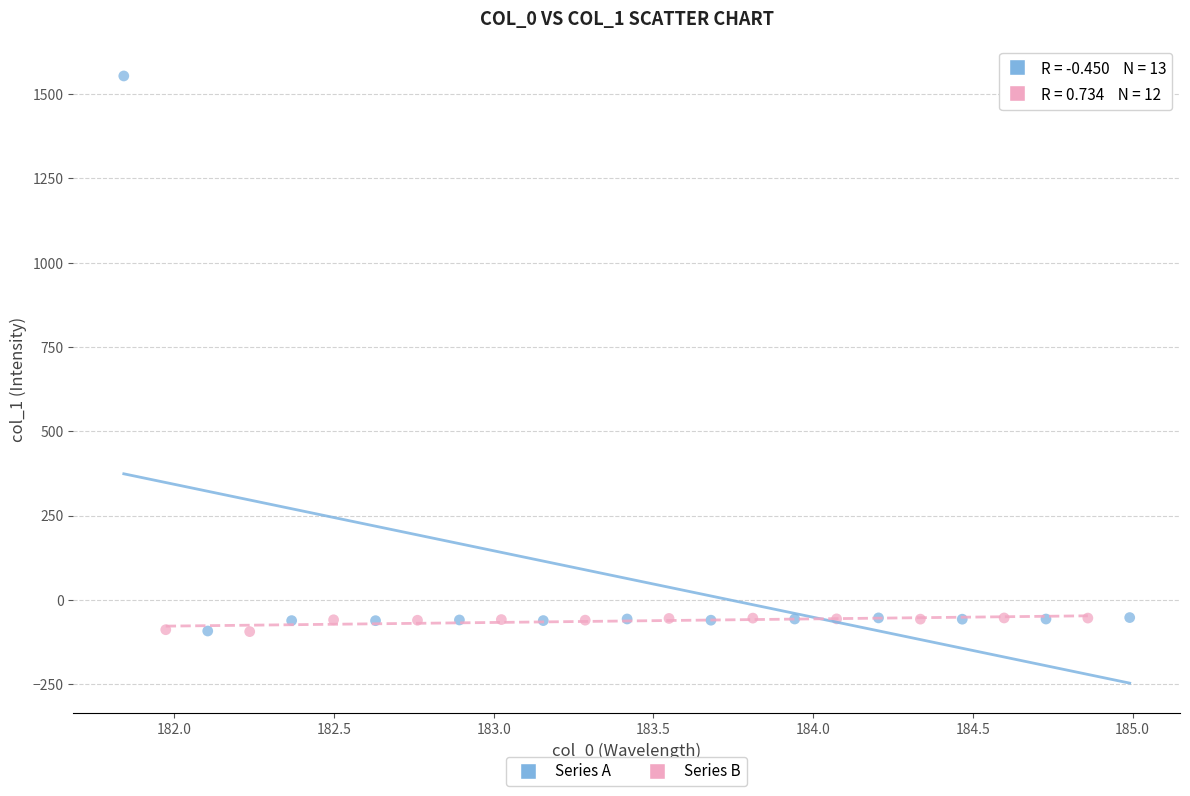

Which series has the largest Y range (max minus min)?

Series A